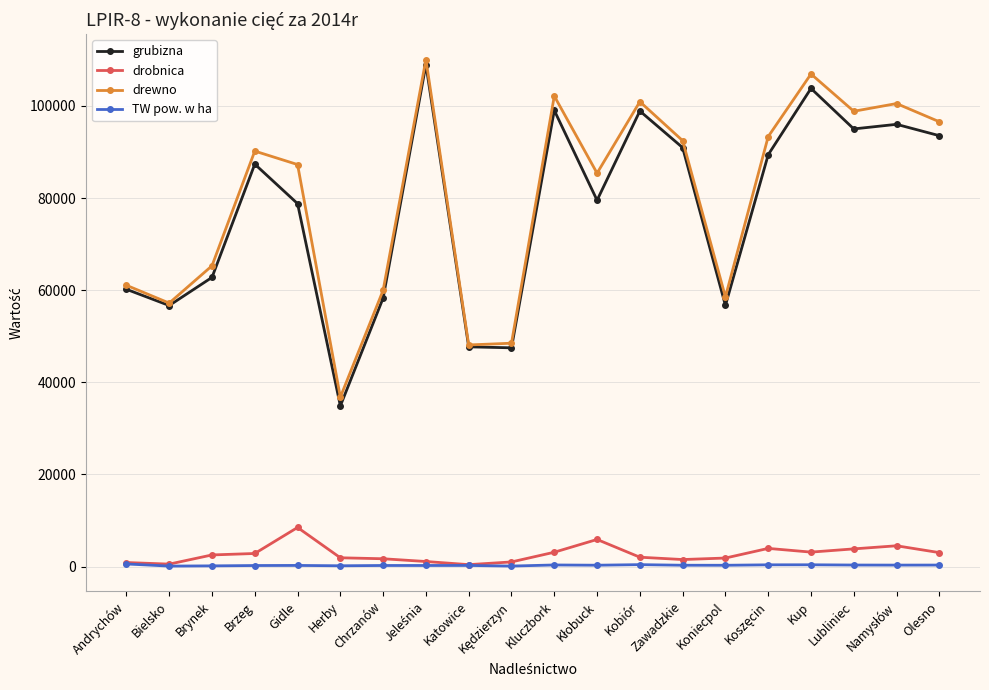

What is the smallest value displayed?

98.5